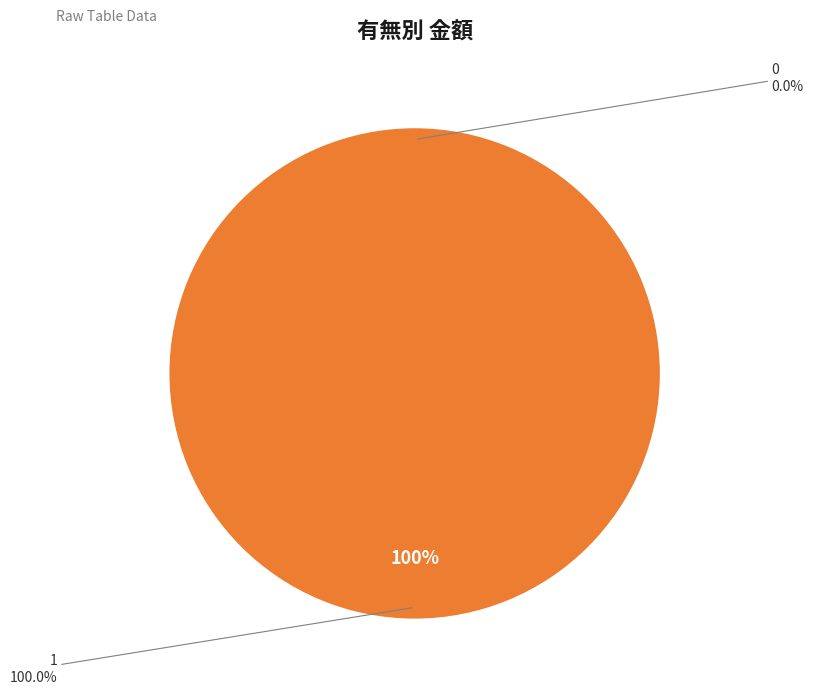

Which has a higher value, 0 or 1?

1